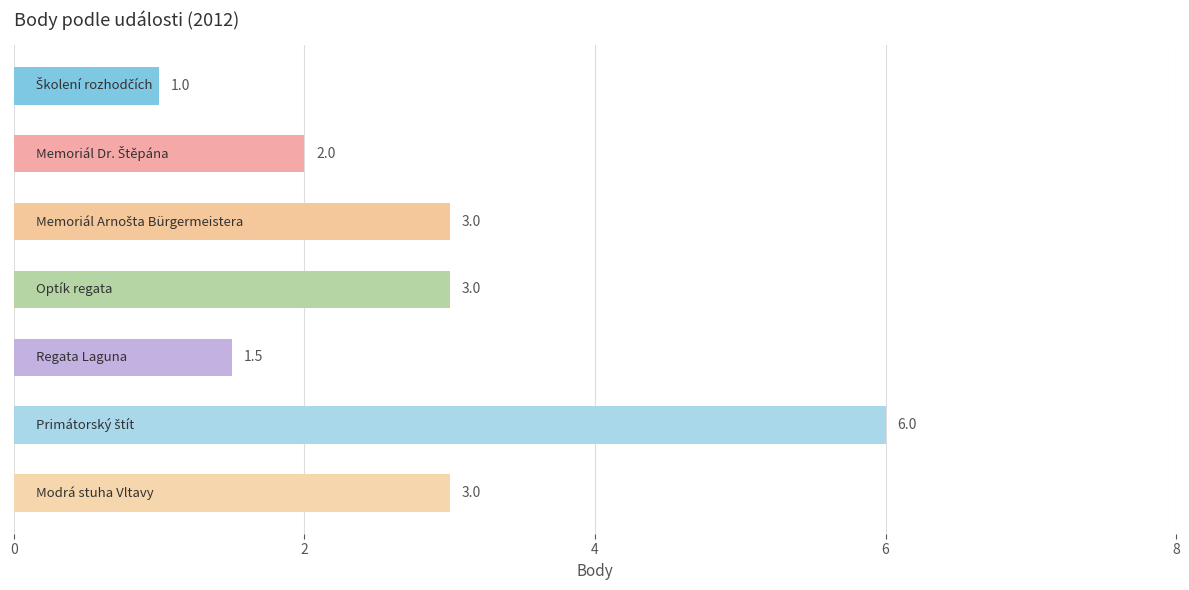

What is the value of the 4th bar from the top?

3.0